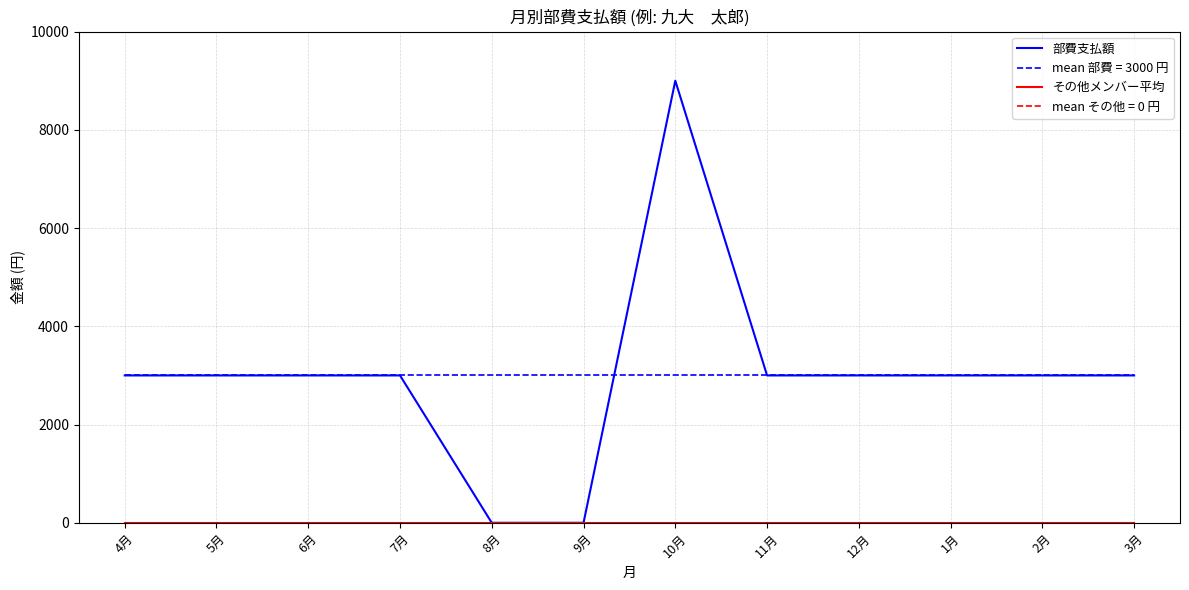

Is the value of その他メンバー平均 at 11月 greater than the value of 部費支払額 at 11月?

No